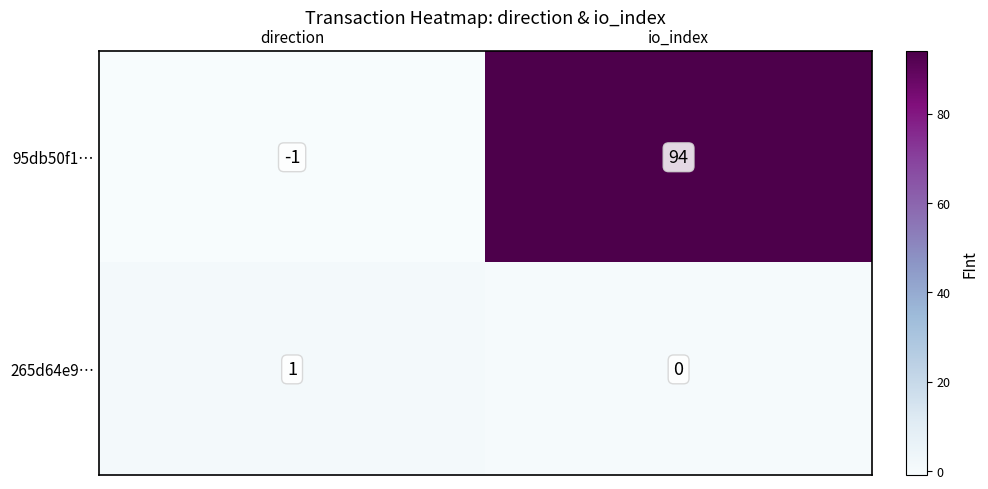

What is the difference between the 95db50f1… values at direction and io_index?

95